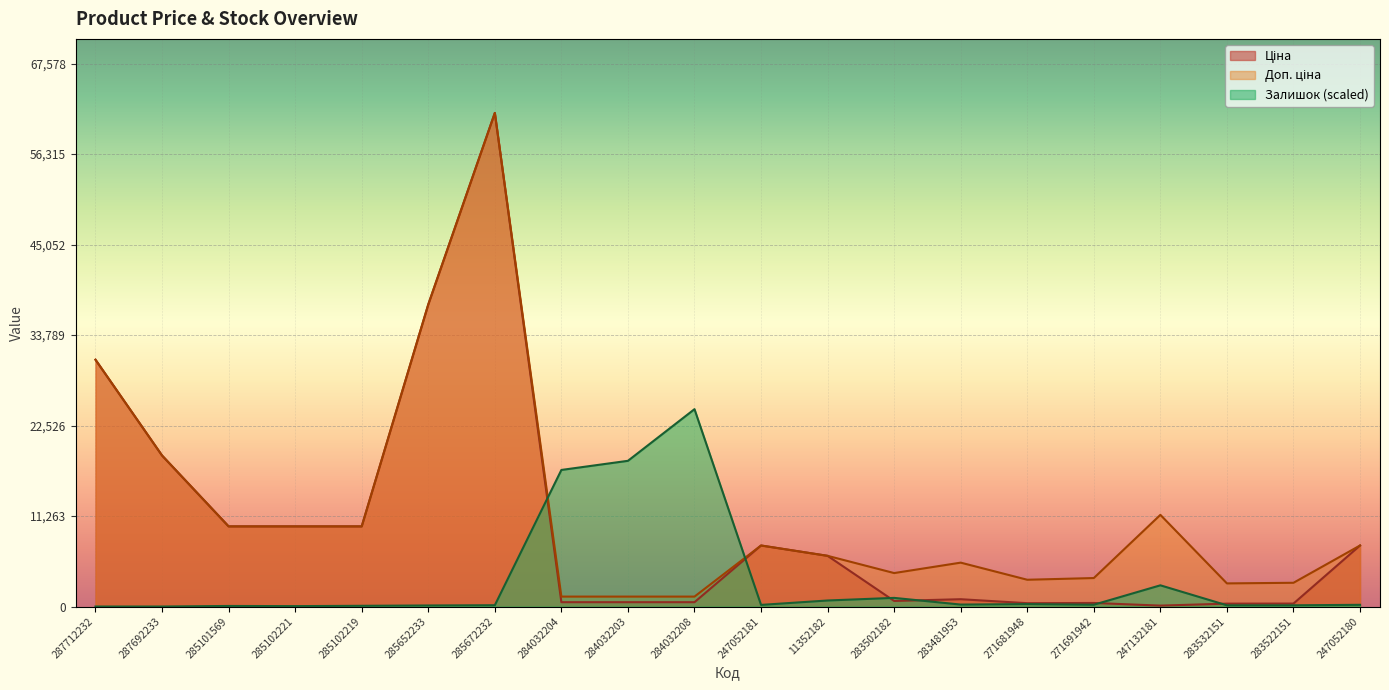

Which series has the largest total across all categories?

Доп. ціна